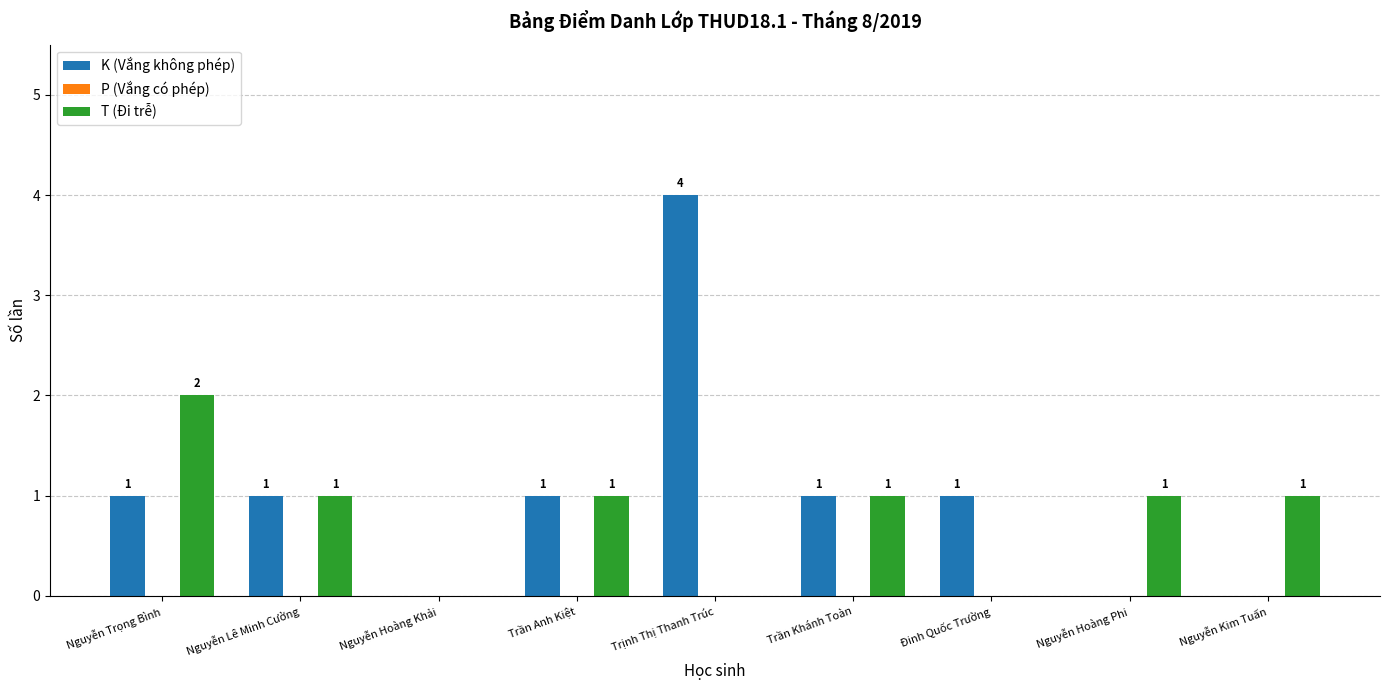

Reading left to right, transcribe all the data shown in this chart.

K (Vắng không phép): Nguyễn Trọng Bình=1	Nguyễn Lê Minh Cường=1	Nguyễn Hoàng Khải=0	Trần Anh Kiệt=1	Trịnh Thị Thanh Trúc=4	Trần Khánh Toàn=1	Đinh Quốc Trường=1	Nguyễn Hoàng Phi=0	Nguyễn Kim Tuấn=0
T (Đi trễ): Nguyễn Trọng Bình=2	Nguyễn Lê Minh Cường=1	Nguyễn Hoàng Khải=0	Trần Anh Kiệt=1	Trịnh Thị Thanh Trúc=0	Trần Khánh Toàn=1	Đinh Quốc Trường=0	Nguyễn Hoàng Phi=1	Nguyễn Kim Tuấn=1